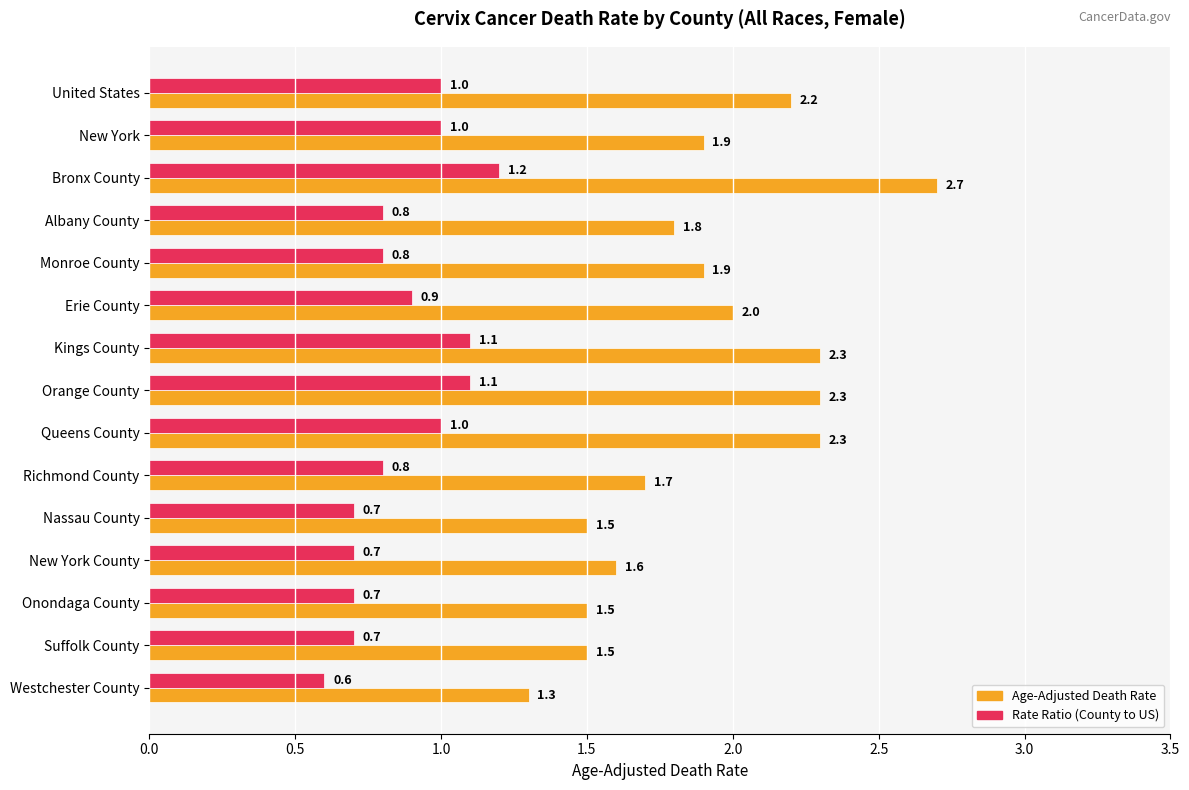

What is the sum of all Age-Adjusted Death Rate values?

28.5